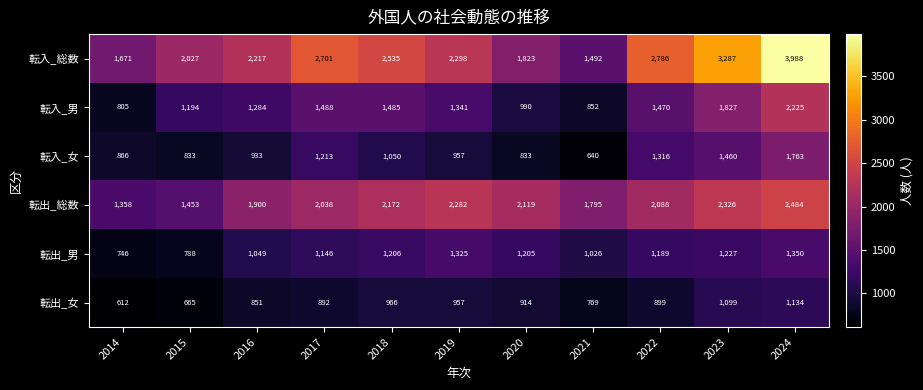

The 転出_総数 series shows 2484 at 2024. True or false?

True